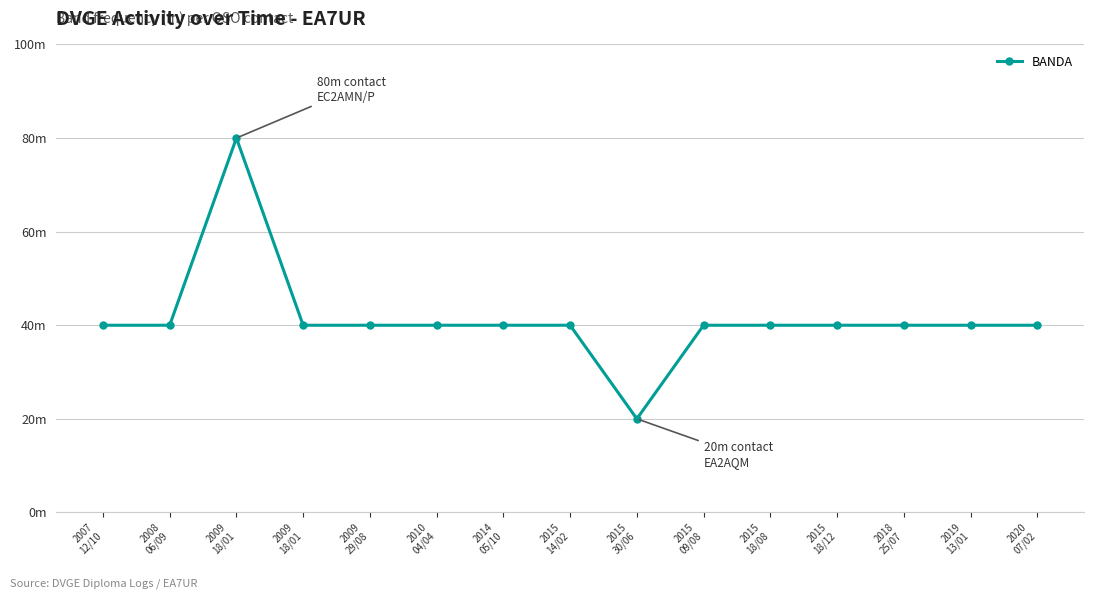

How many interior local peaks (higher than both neighbors) does the data have?

1